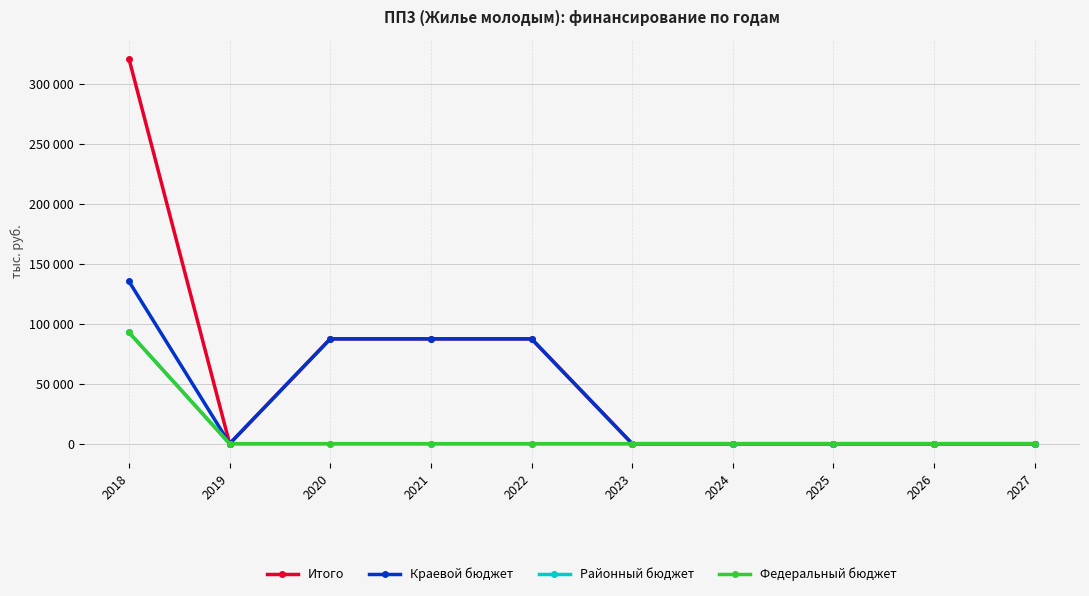

True or false: Федеральный бюджет has a value of -36243 at 2025.

False